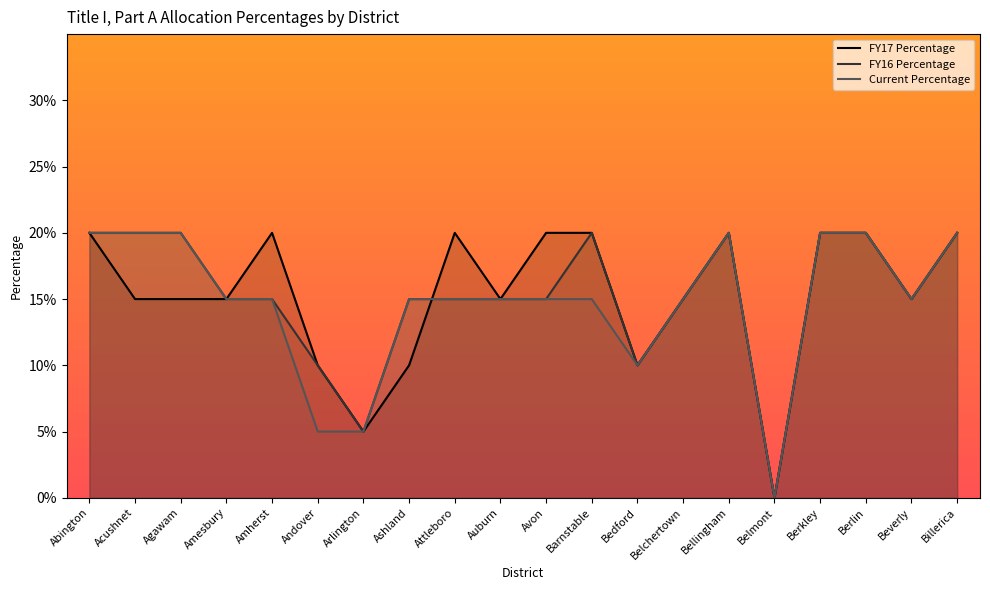

What is the average value of the FY16 Percentage series?

0.2